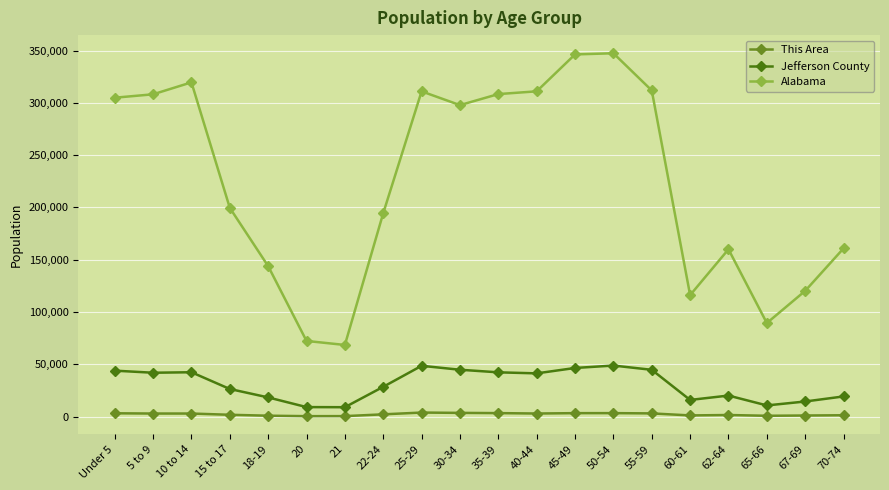

At which category does Alabama reach its first local valley?

21